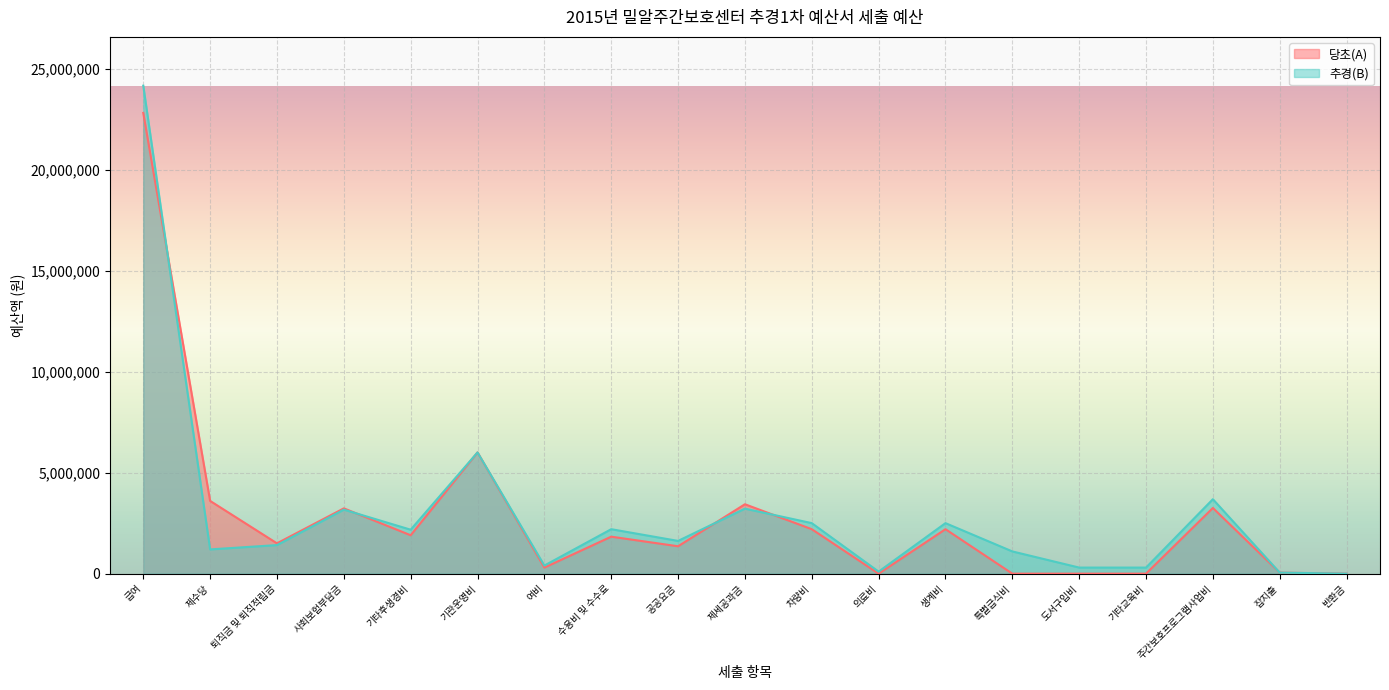

At which category does the chart reach its peak across all series?

급여